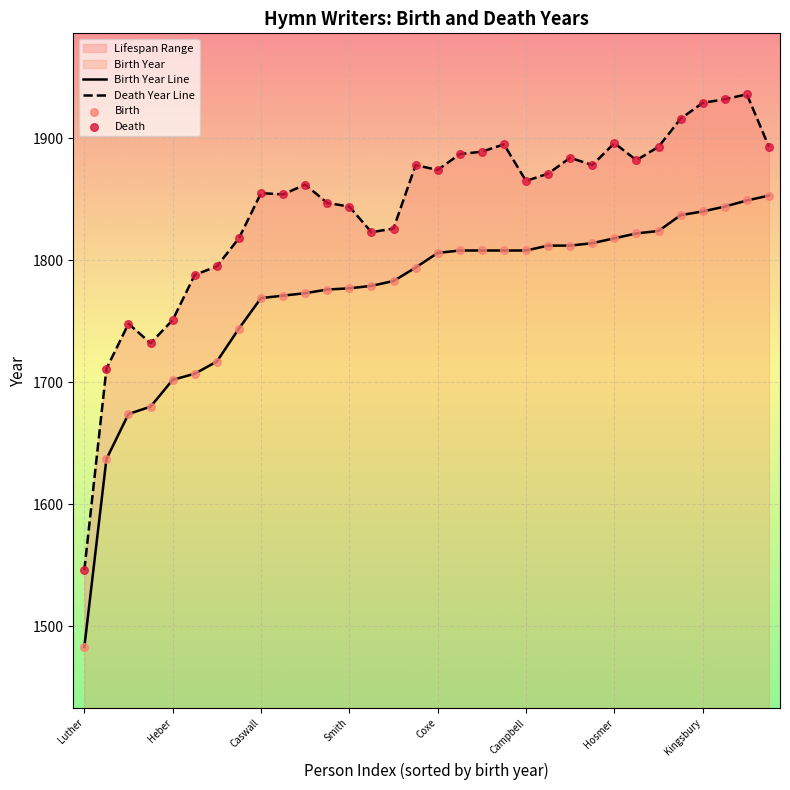

Which series reaches the minimum Y coordinate?

Birth Year Line